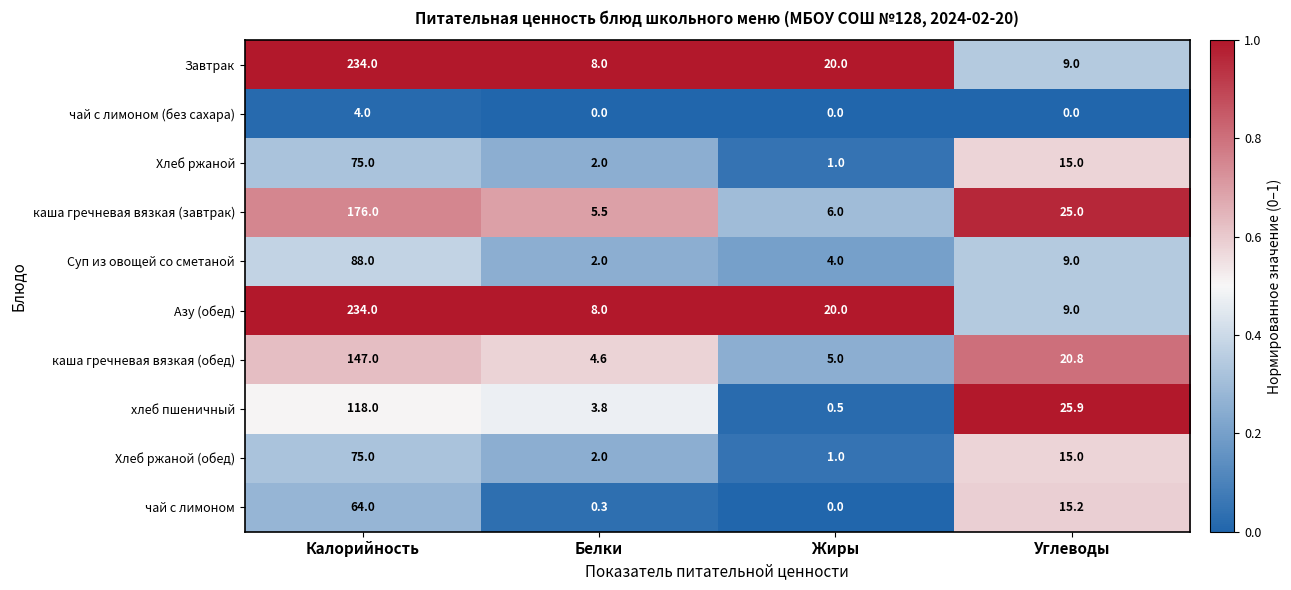

What is the sum of all Азу (обед) values?

271.0